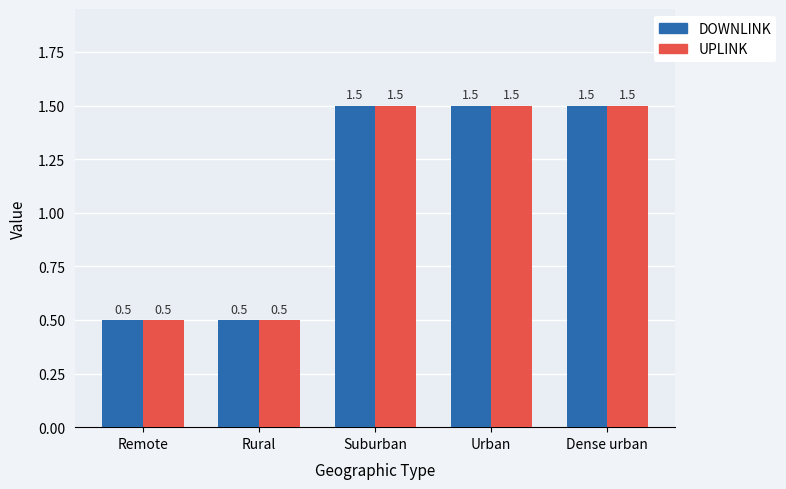

Are the bars grouped side by side (vs. stacked)?

Yes